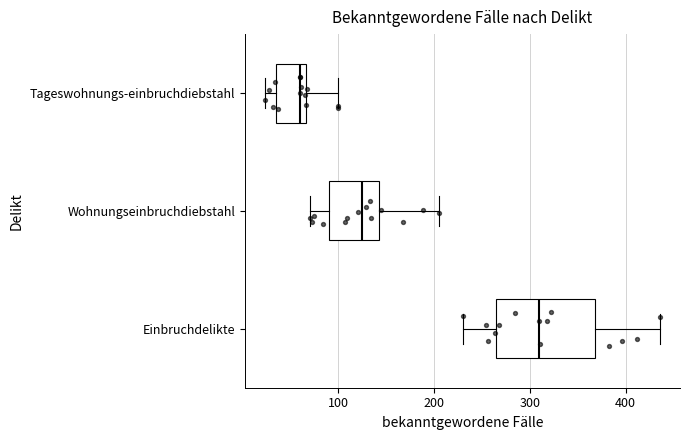

Reading bottom to top, transcribe this box plot: for each box, give where its median line is, the range the box spans, and where its two whiskers end, as read against the x-axis. The values are not printed on the chart, so give them approximately, as read against the axis.

Einbruchdelikte: median 310, box 270 to 370, whiskers 230 to 440
Wohnungseinbruchdiebstahl: median 130, box 90 to 140, whiskers 70 to 210
Tageswohnungs-einbruchdiebstahl: median 60, box 30 to 70, whiskers 20 to 100